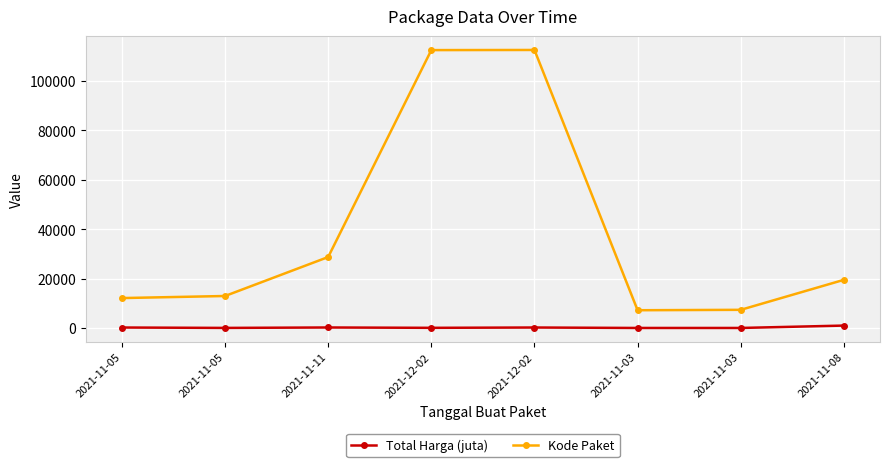

Reading left to right, list all the values displayed in this chart.

Total Harga (juta): 185.1	24.5	199.0	58.1	187.0	3.6	5.2	970.1
Kode Paket: 12109.0	12948.0	28730.0	112542.0	112597.0	7183.0	7348.0	19495.0